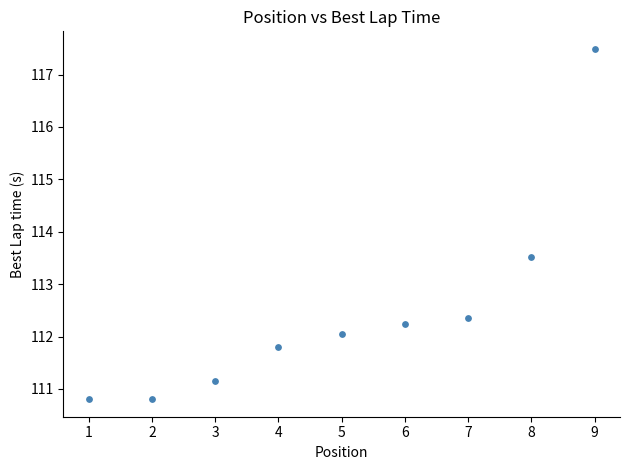

What Y value in the scatter plot is closest to 114?

113.5